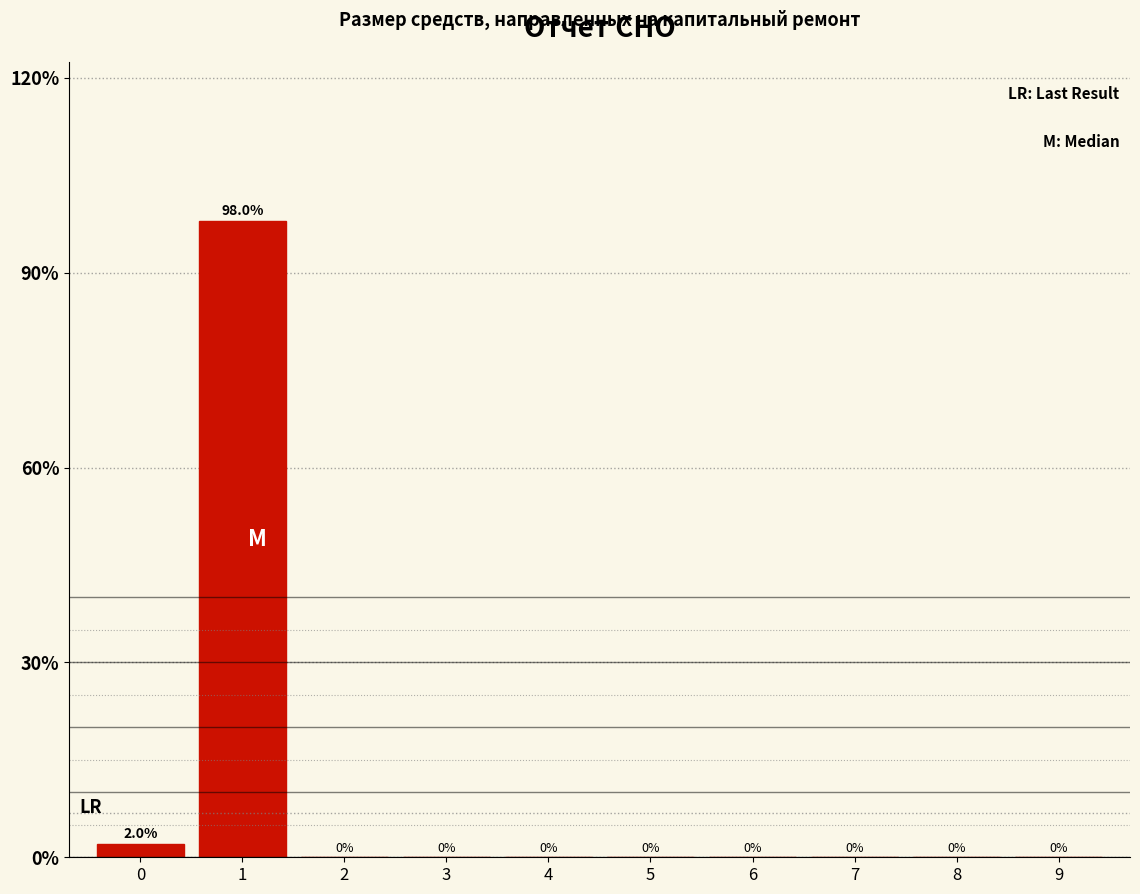

Reading right to left, list all the values displayed in this chart.

9=0.0	8=0.0	7=0.0	6=0.0	5=0.0	4=0.0	3=0.0	2=0.0	1=98.0	0=2.0